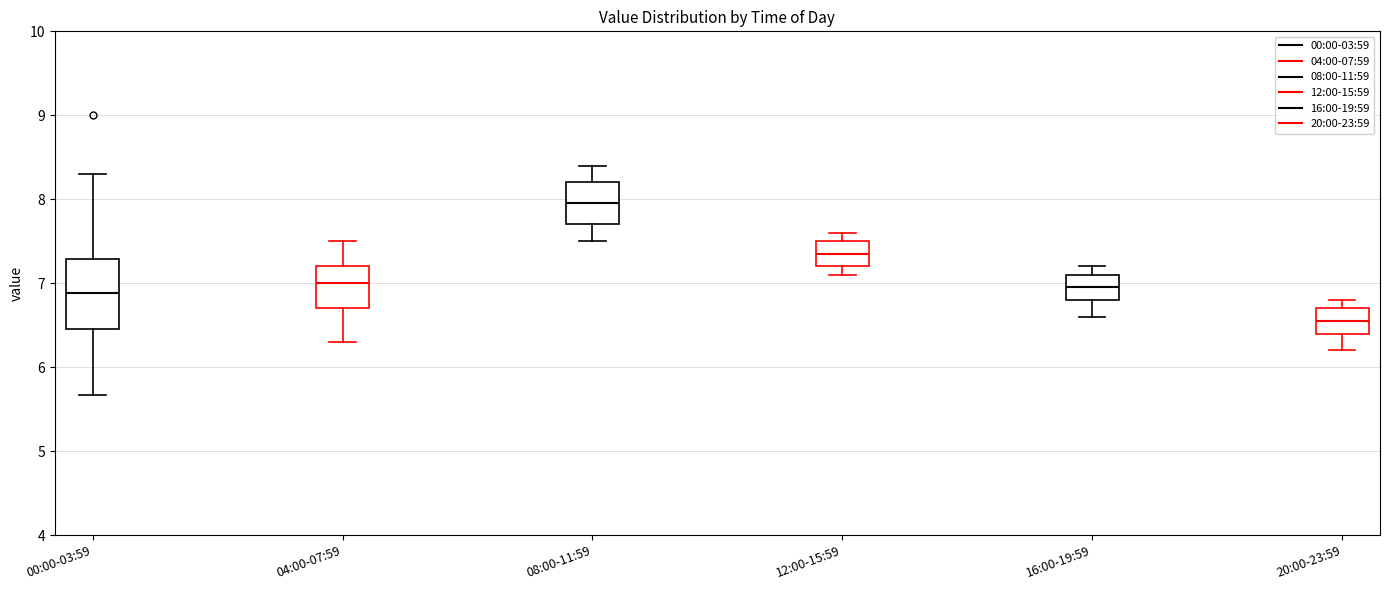

Which box is the tallest, from its lower edge to its upper edge?

00:00-03:59